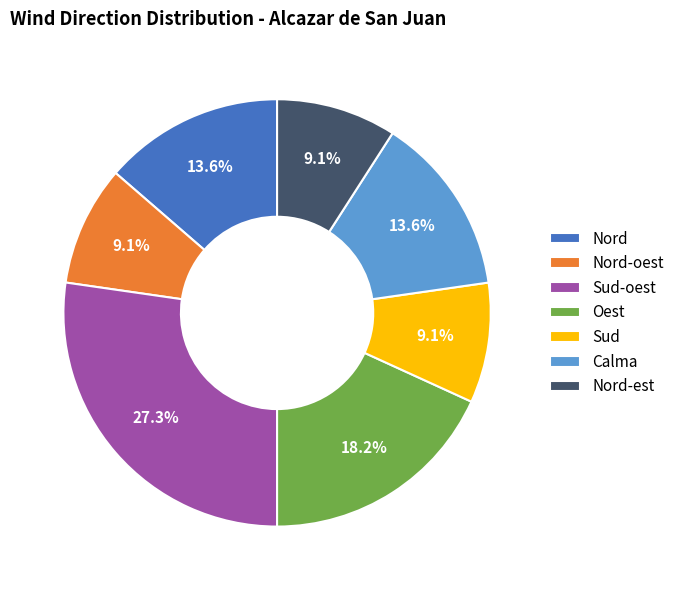

How many slices are in this pie chart?

7